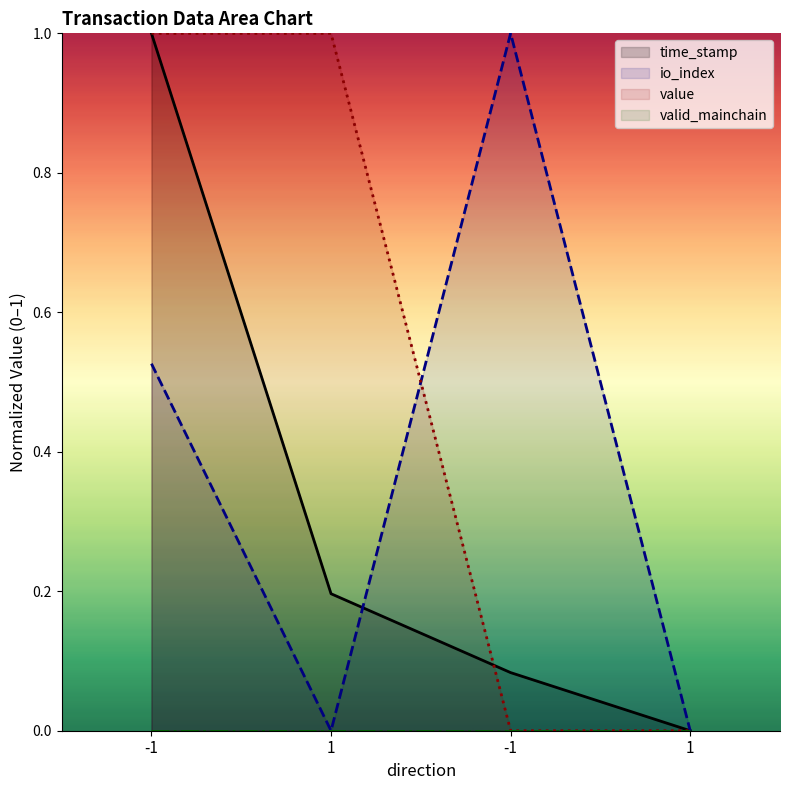

How many data points in time_stamp are above 0?

3